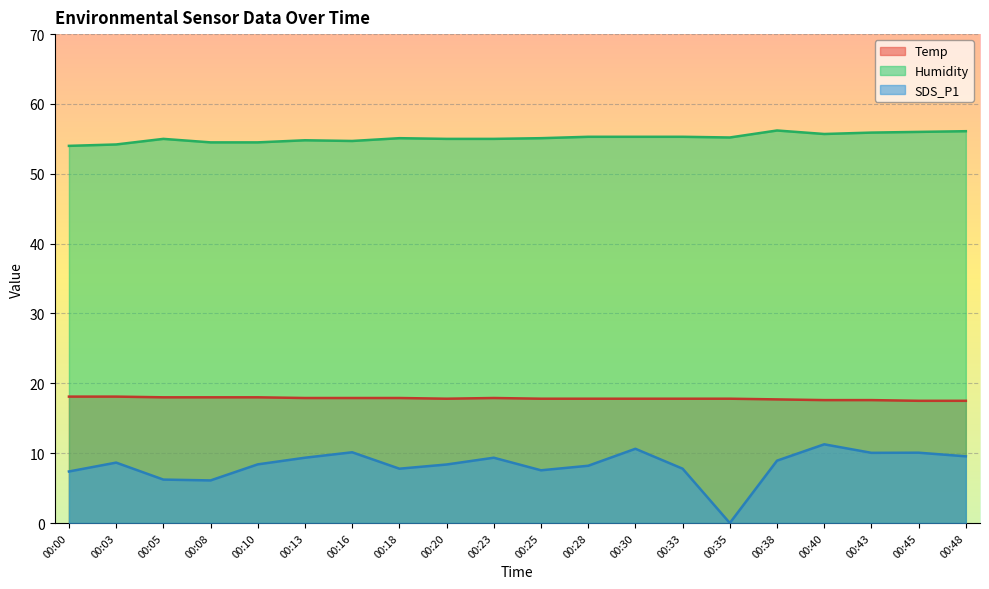

What is the total value across all series at 00:08?

78.6